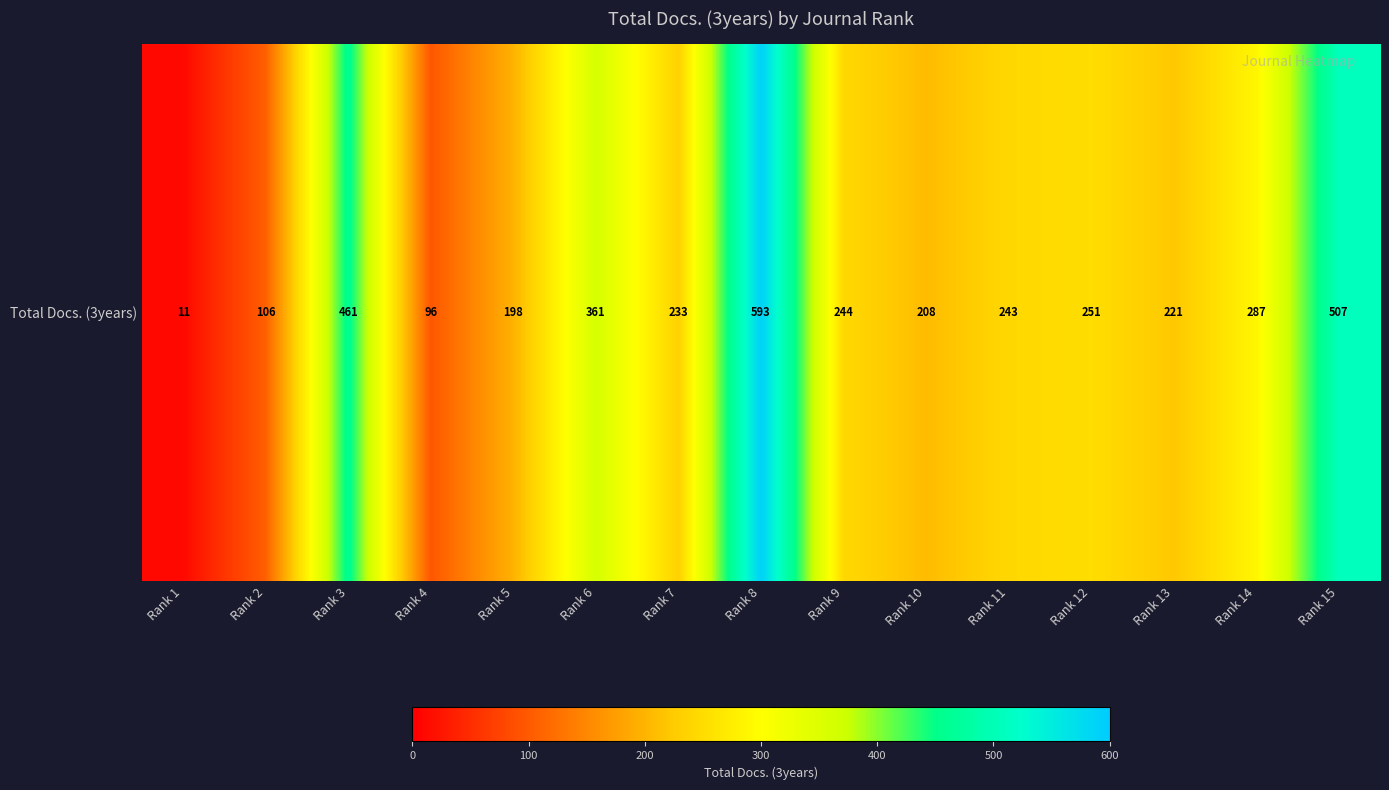

What is the sum of all values?

4020